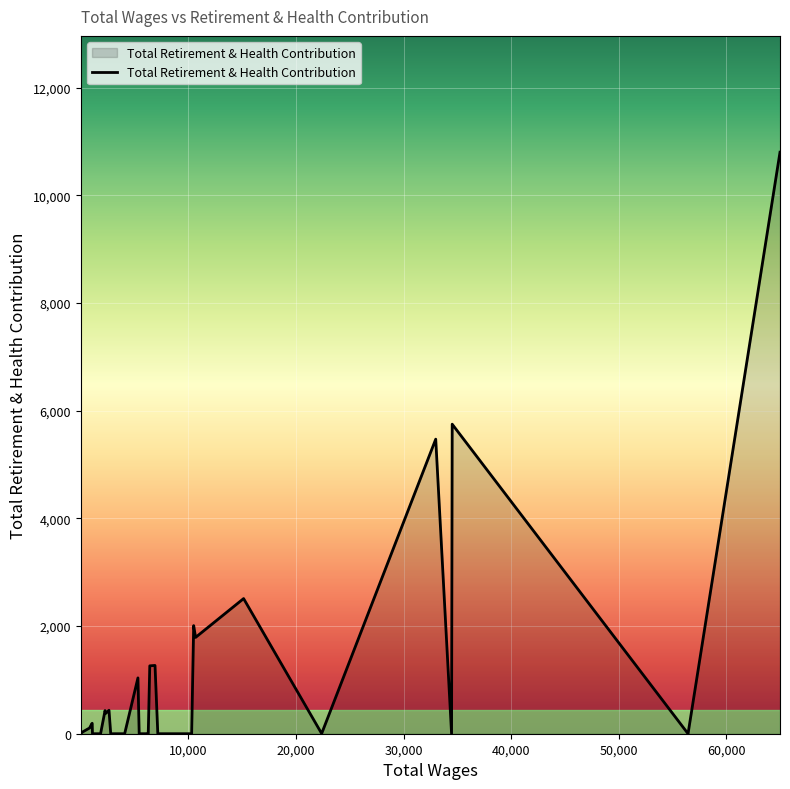

What is the maximum value shown in the chart?

10801